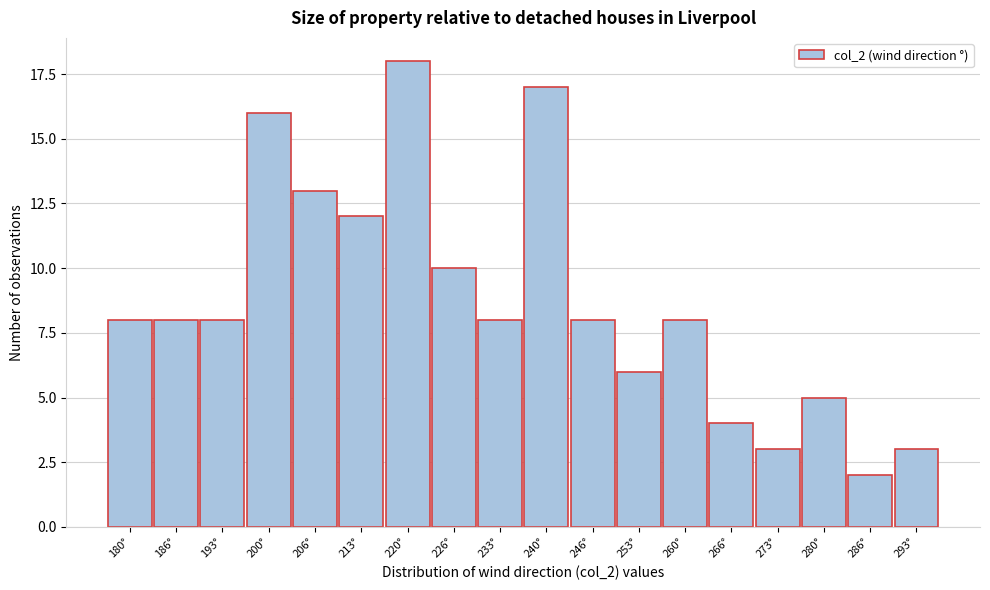

Reading left to right, list all the values displayed in this chart.

8	8	8	16	13	12	18	10	8	17	8	6	8	4	3	5	2	3